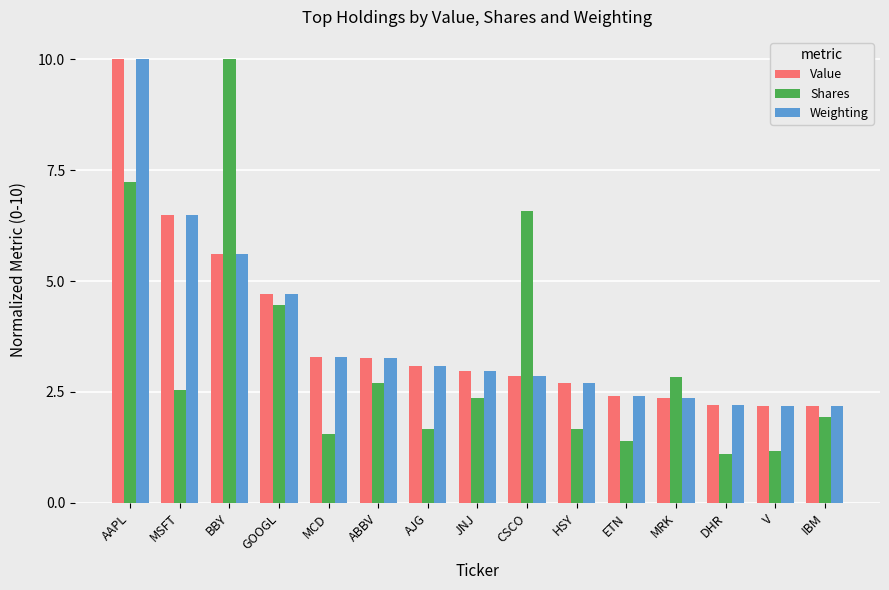

What is the label of the 2nd bar from the left?

MSFT